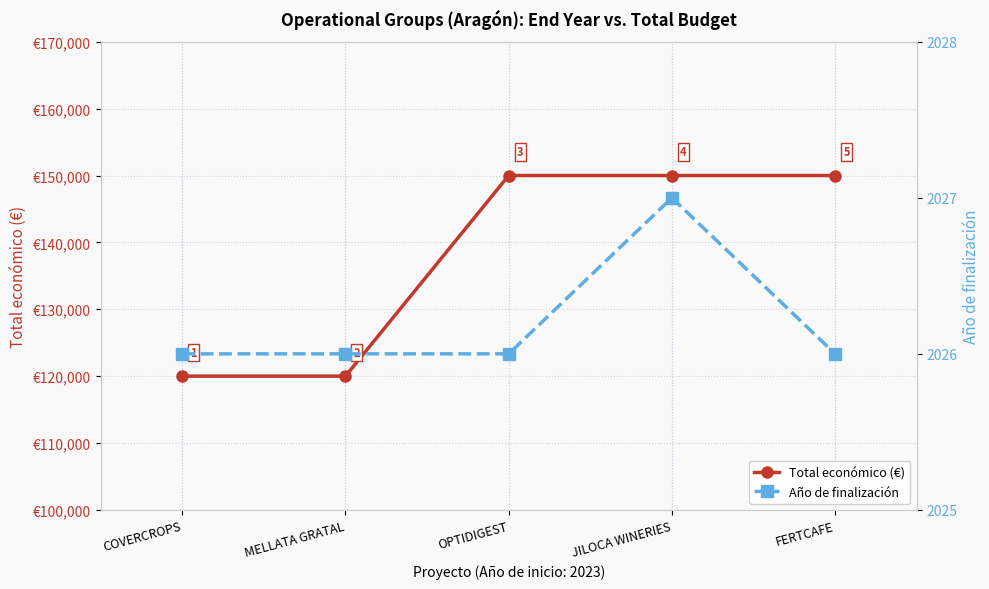

Which has a higher value, JILOCA WINERIES or FERTCAFE?

JILOCA WINERIES